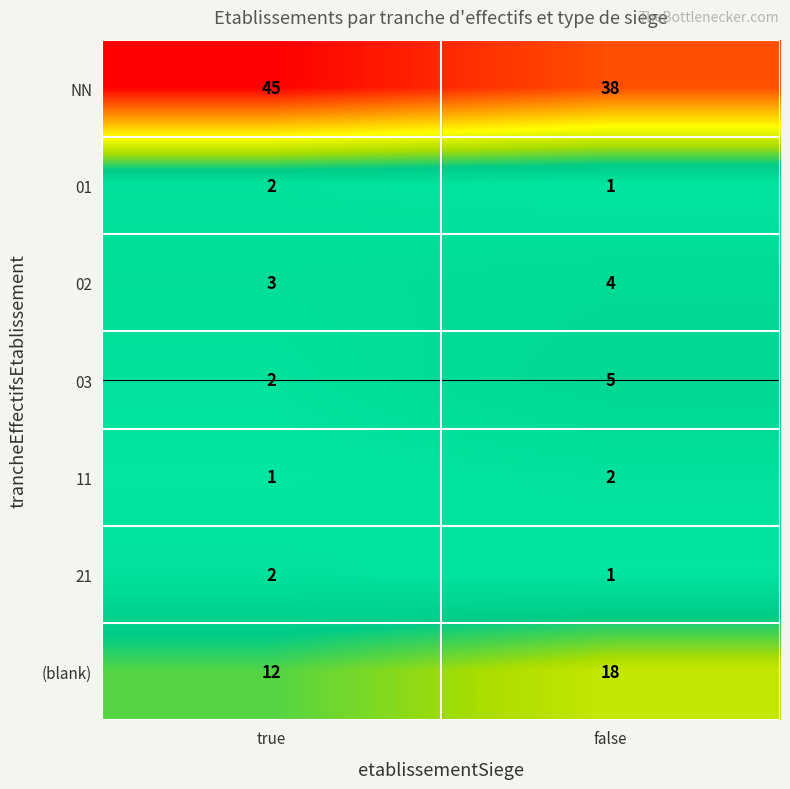

Where is 01 nearest to the value 1?

false